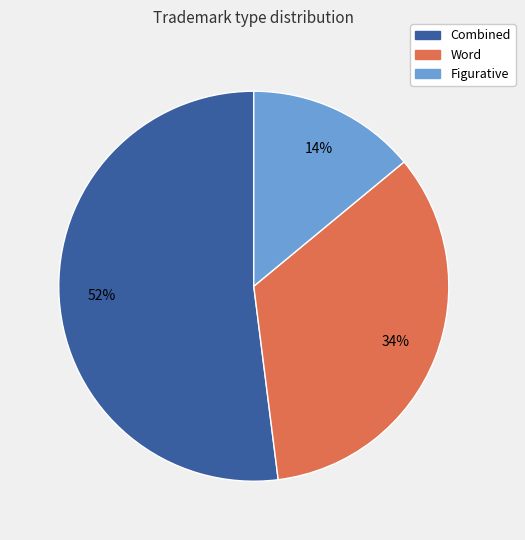

Count the number of slices in the pie.

3